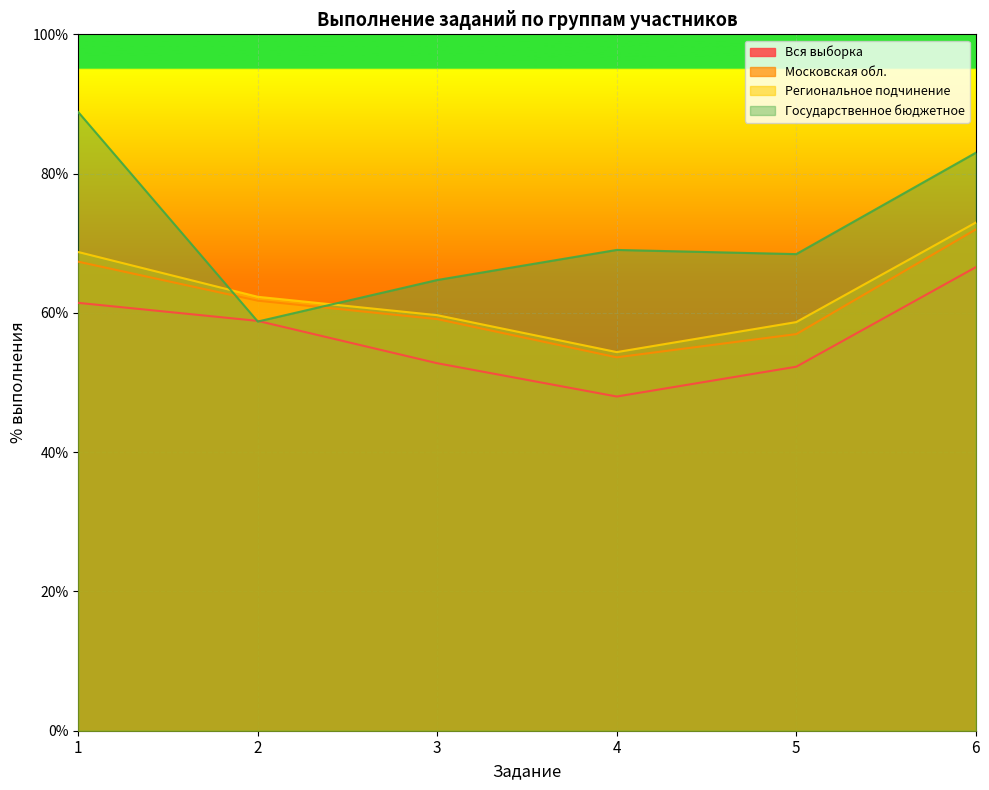

Which category has the highest value in the Региональное подчинение series?

6